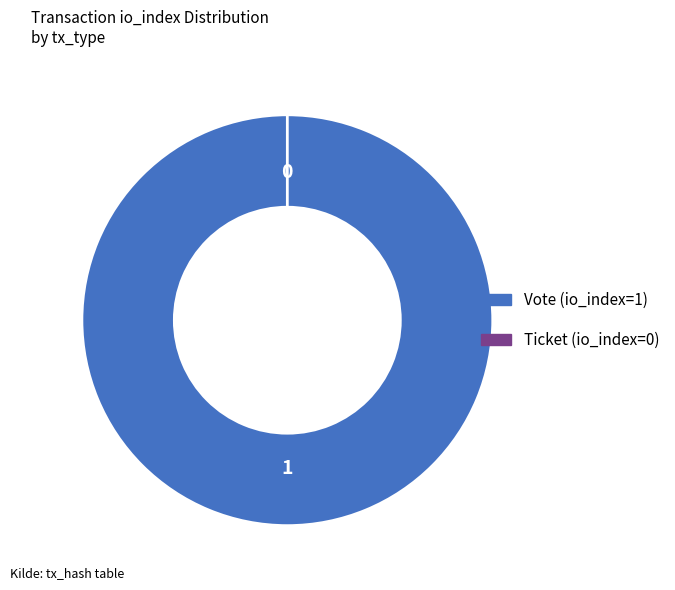

Which category accounts for the majority?

Vote